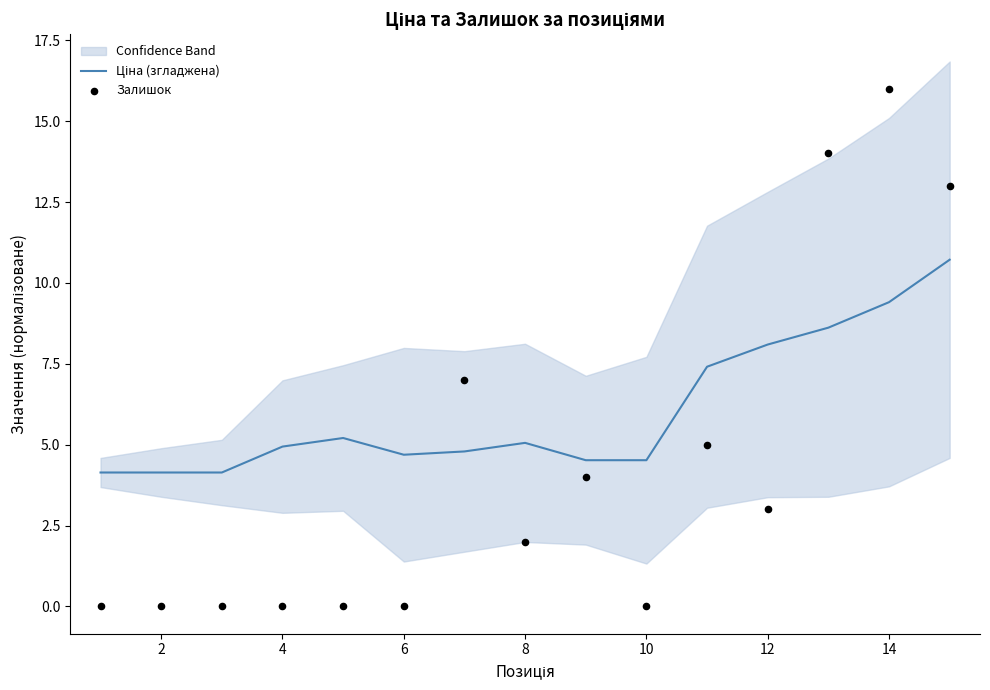

Which series has the largest total across all categories?

Ціна (згладжена)